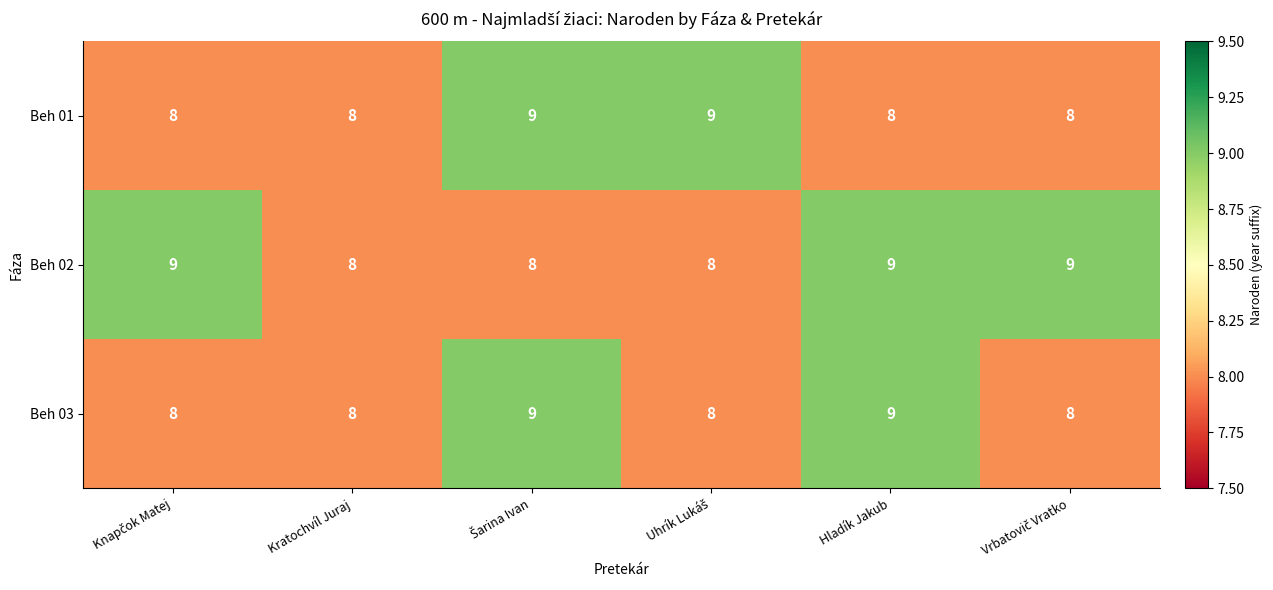

What is the average value of the Beh 03 series?

8